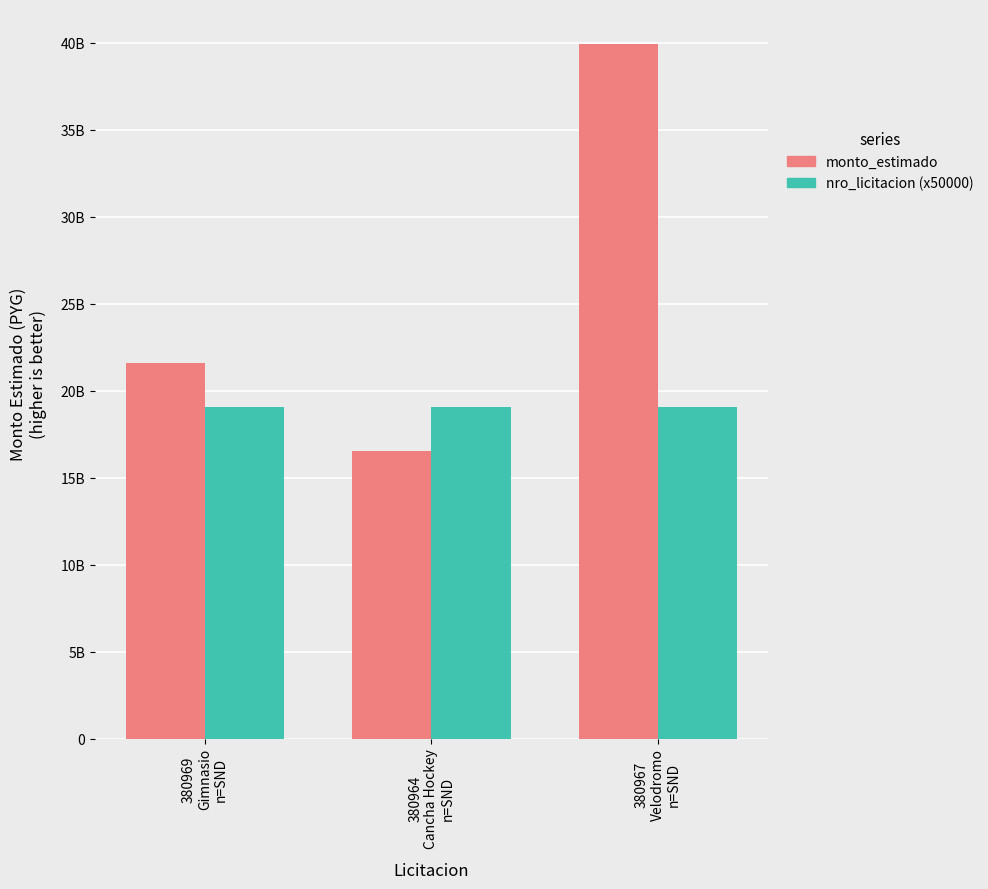

What is the difference between the nro_licitacion (x50000) values at 380967
Velodromo
n=SND and 380969
Gimnasio
n=SND?

100000